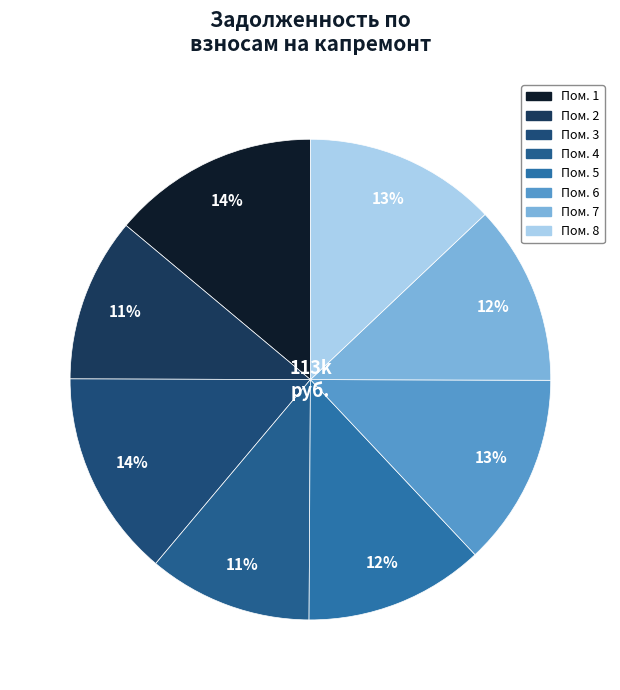

Count the number of slices in the pie.

8